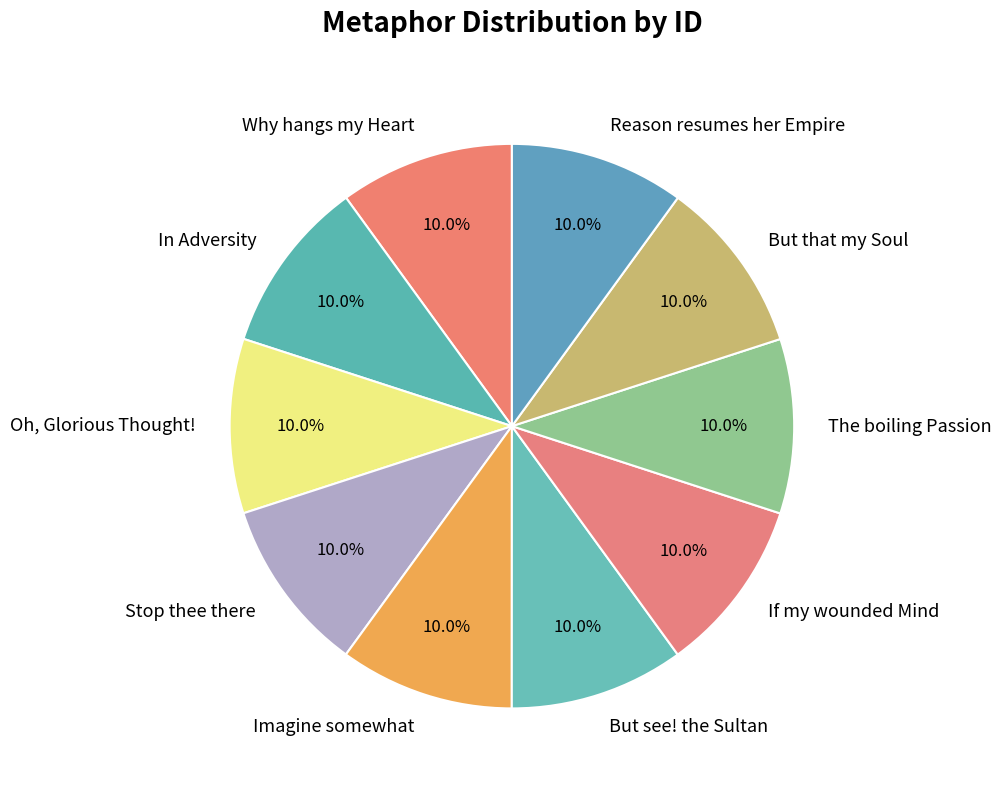

Does any single category account for the majority?

No